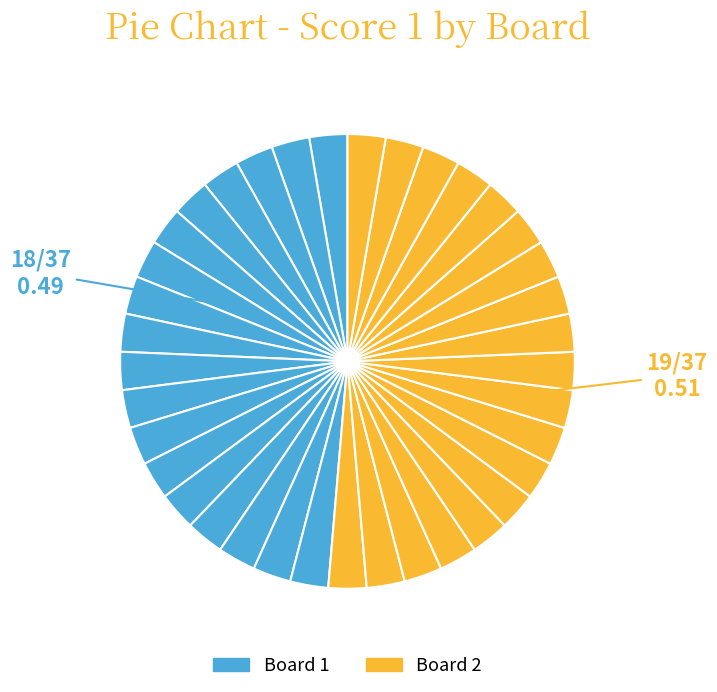

Count the number of slices in the pie.

37